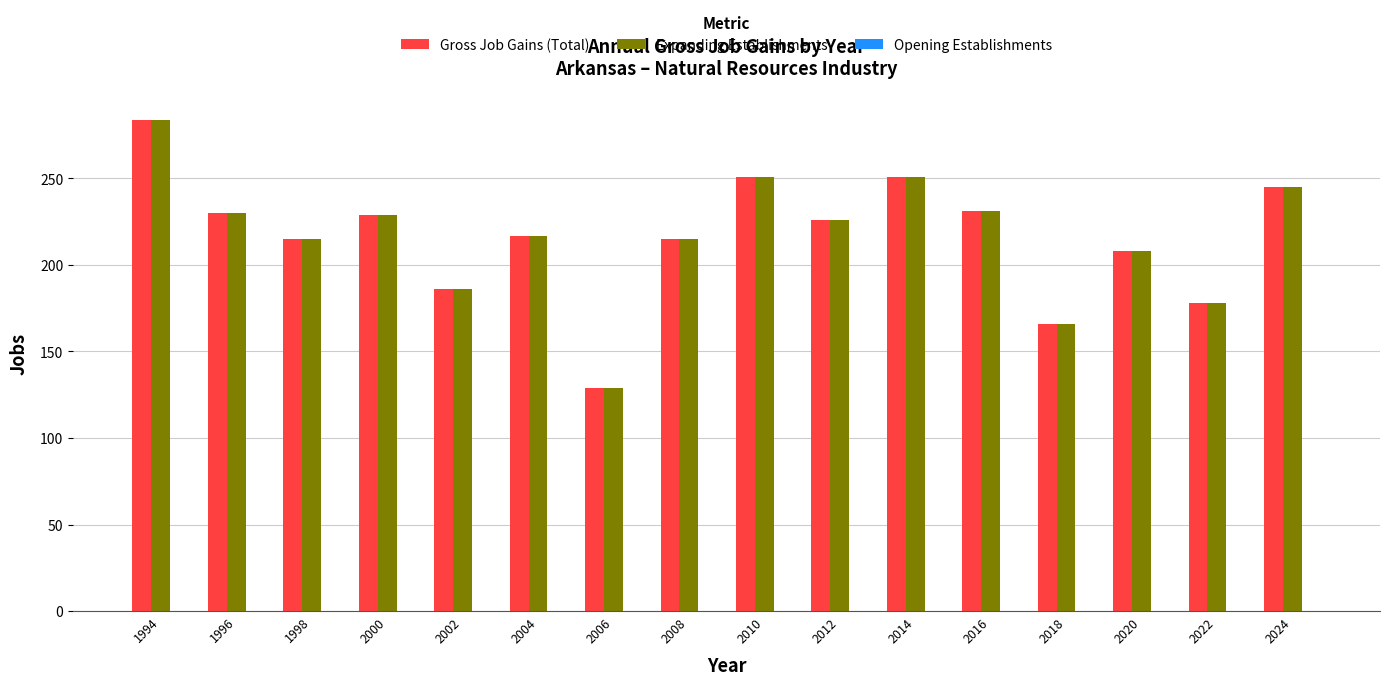

The value of Expanding Establishments at 2014 is 251. True or false?

True